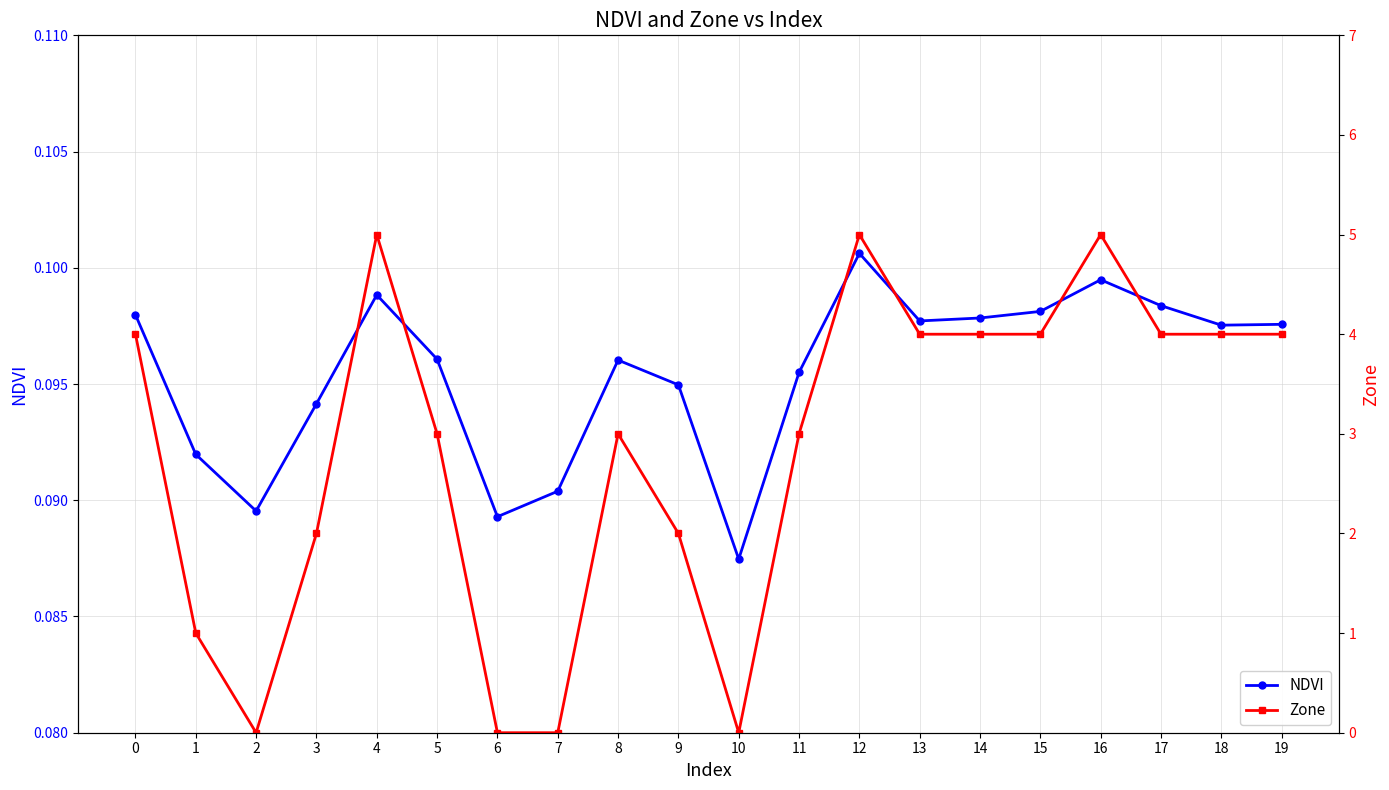

What is the difference between the Zone values at 10 and 8?

3.0